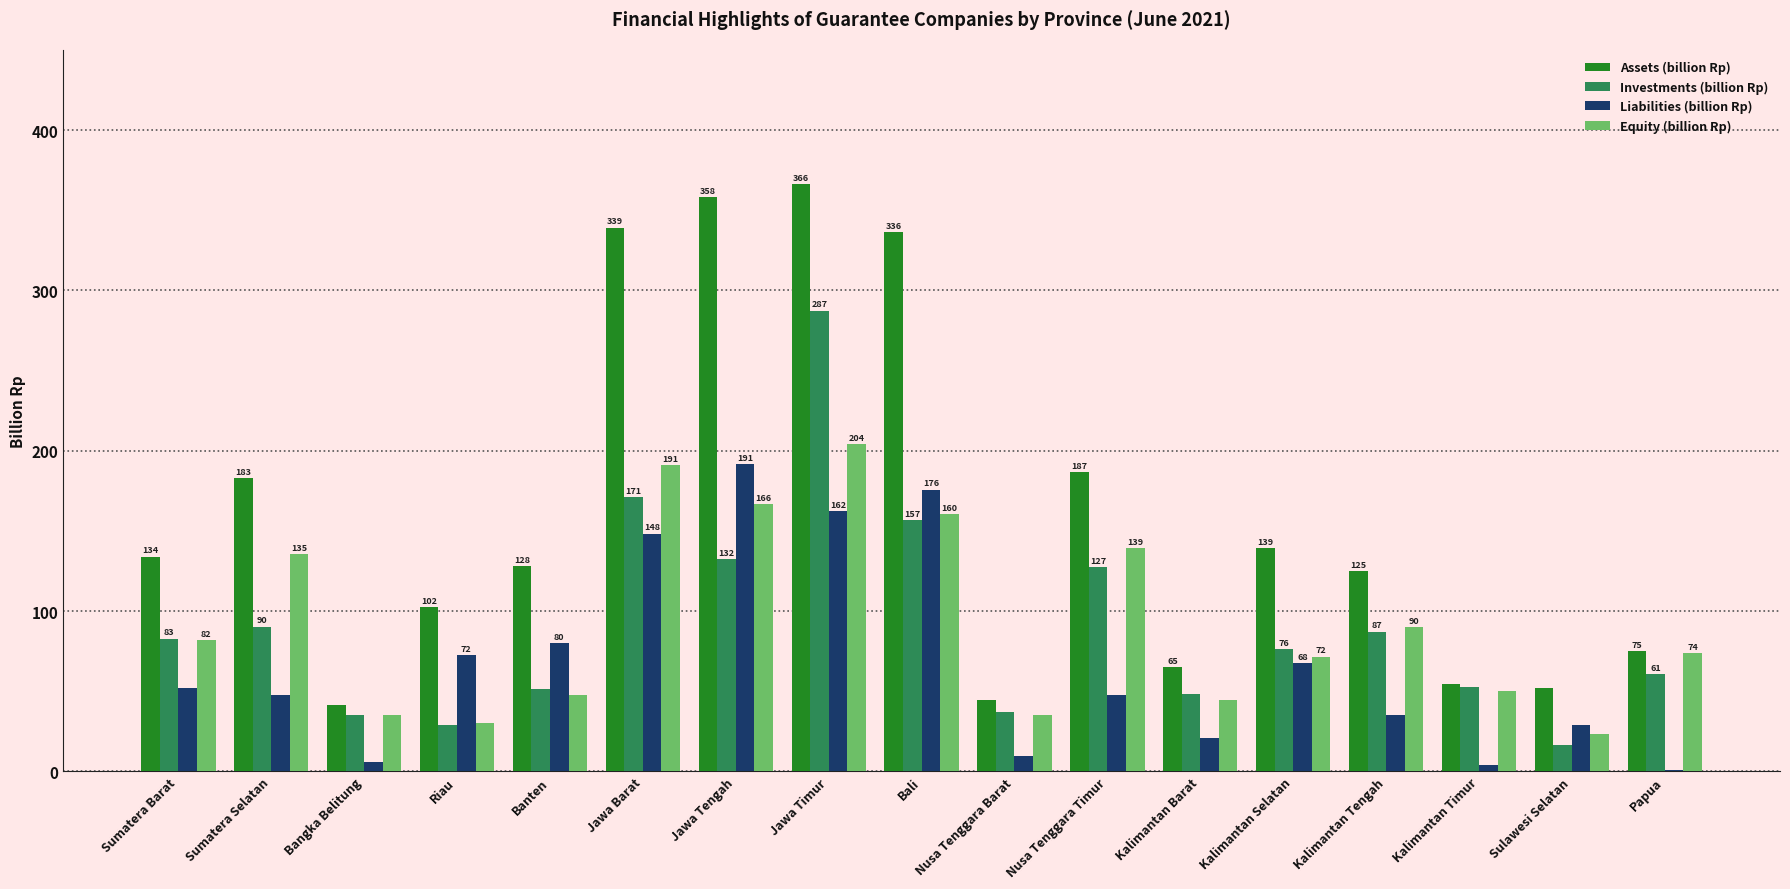

Count the number of data series in this chart.

4